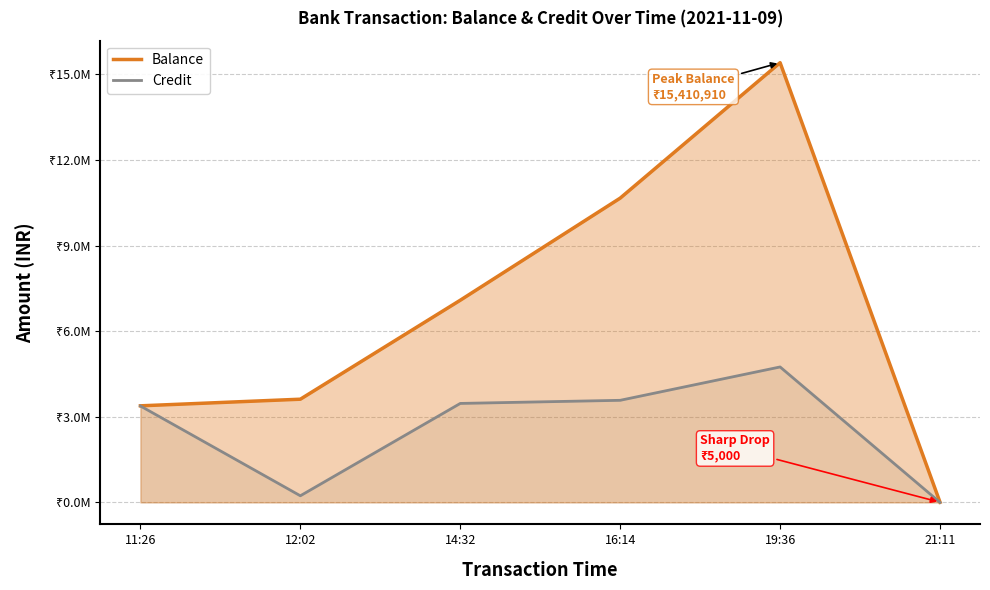

Does the chart have visible grid lines?

Yes